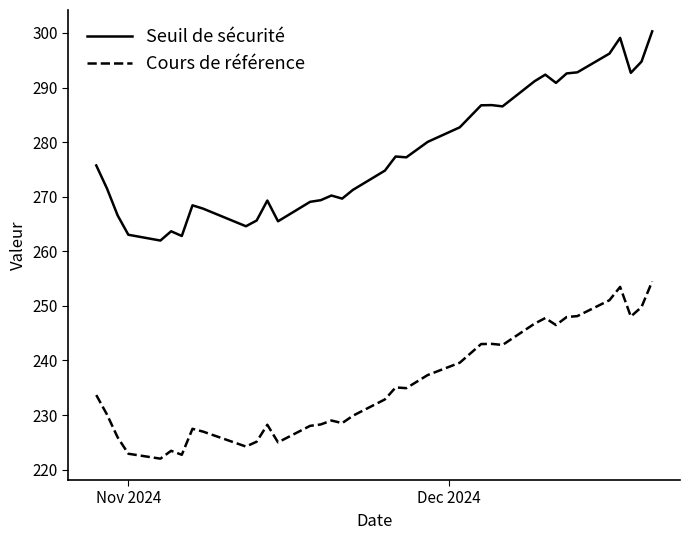

List the series in order of their overall mean, highest first.

Seuil de sécurité, Cours de référence